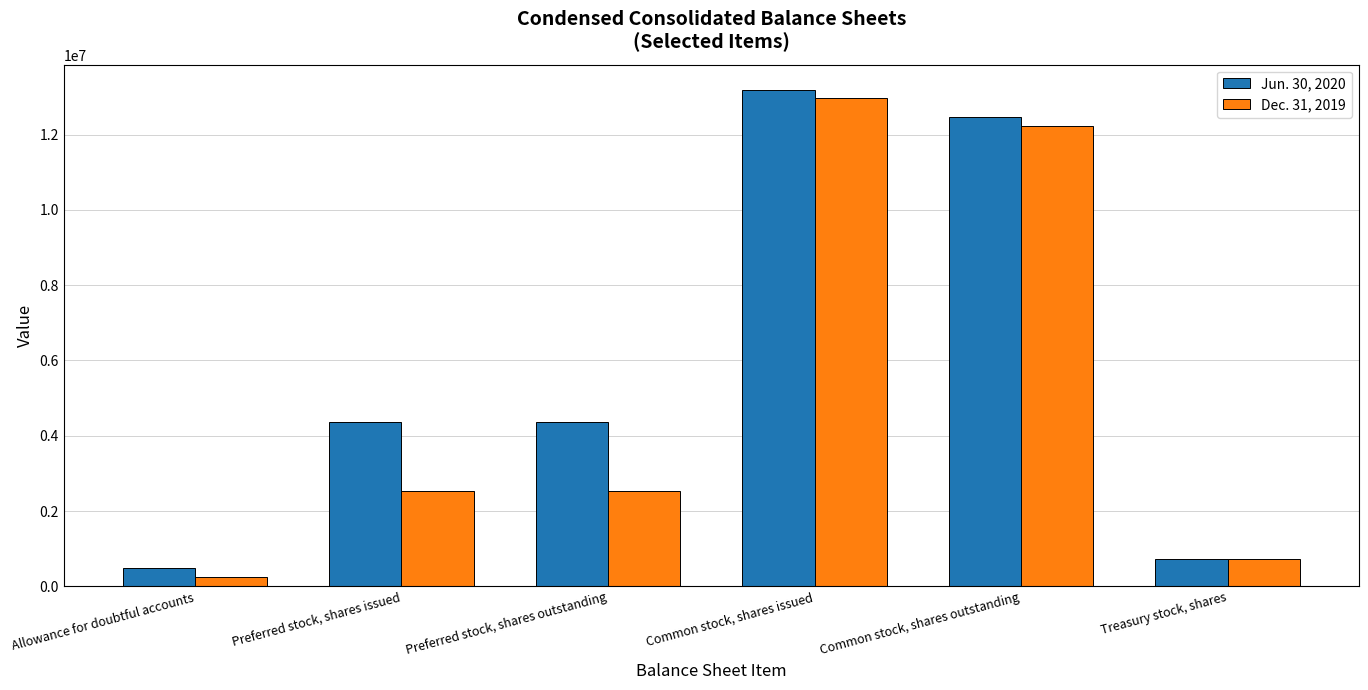

Count the number of categories in the chart.

6